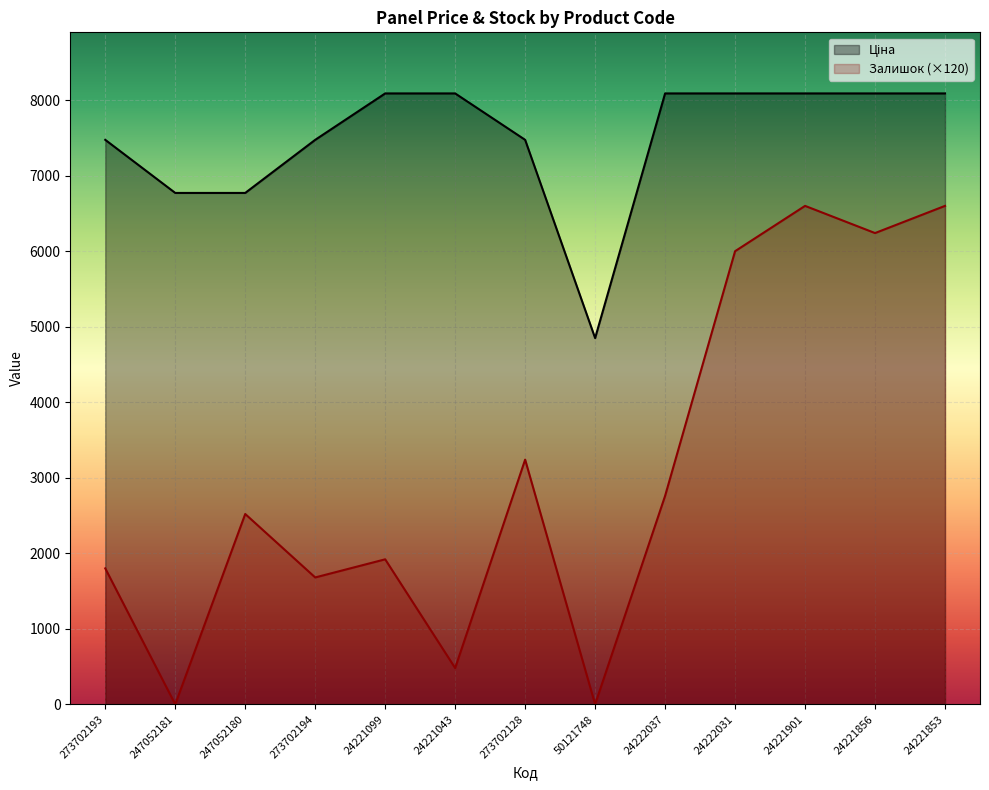

How many data points in Залишок are less than 2520?

6